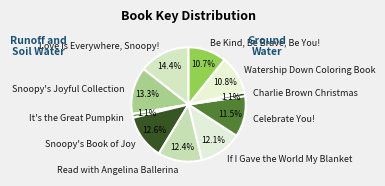

To the nearest percent, what portion does Read with Angelina Ballerina represent?

12%